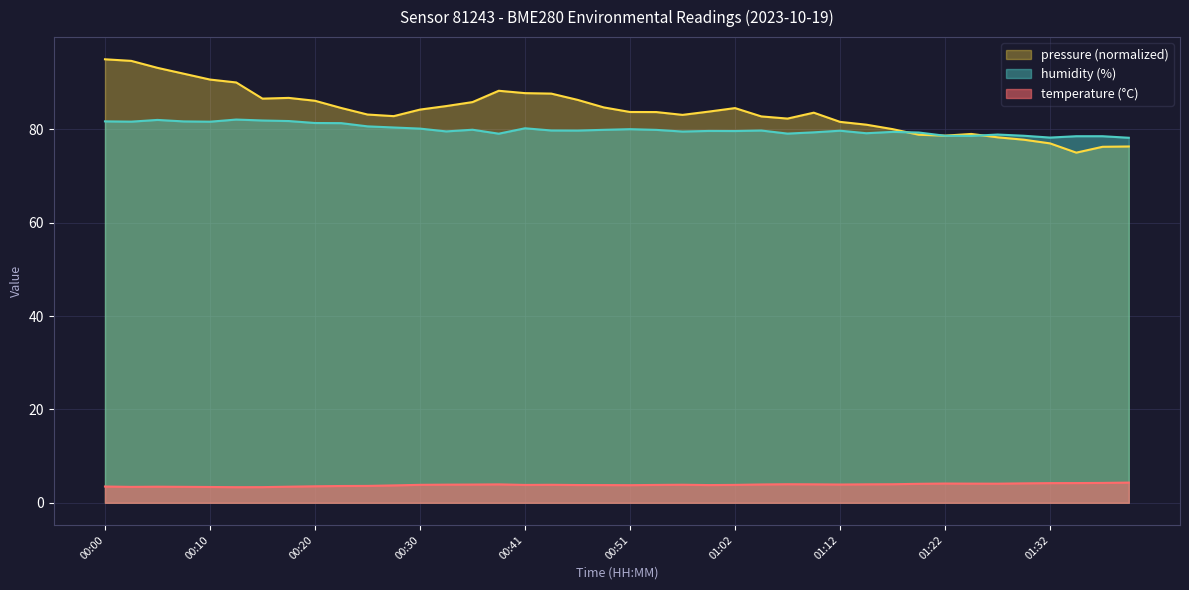

What is the difference between the maximum and second lowest values in the humidity series?

3.9